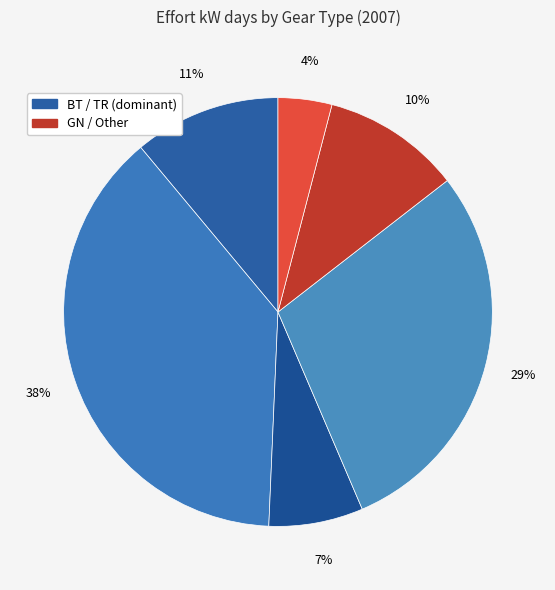

How many slices are in this pie chart?

6